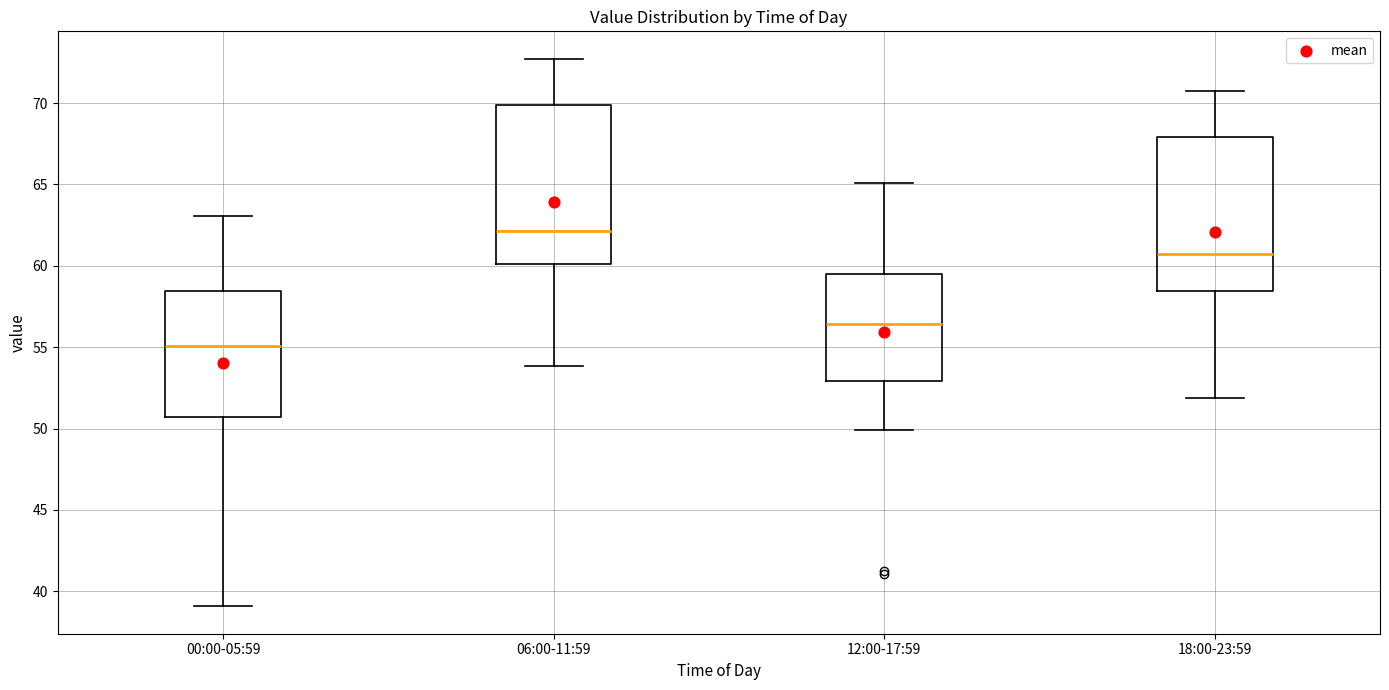

Where is the lower edge of the box for 06:00-11:59 on the y-axis? The values are not printed on the chart, so give them approximately, as read against the axis.

60.0